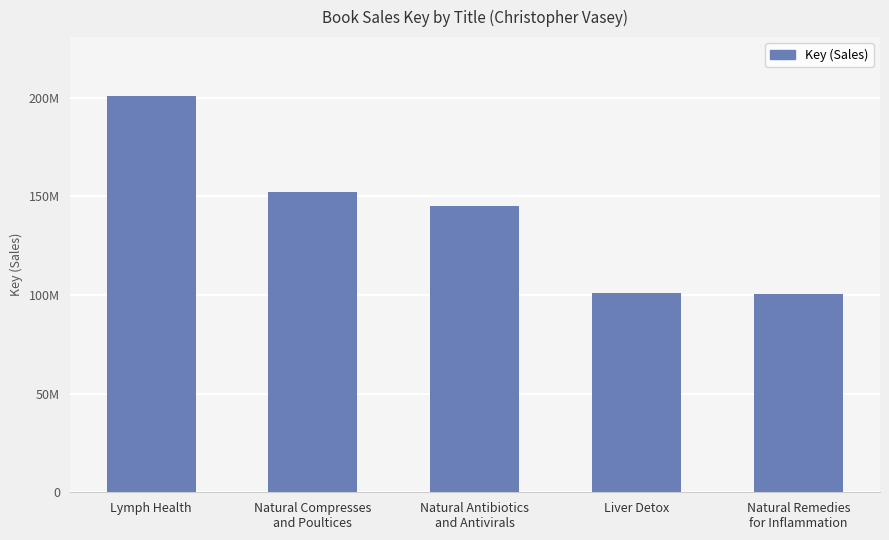

Is it true that the value at Lymph Health is 200628916?

True